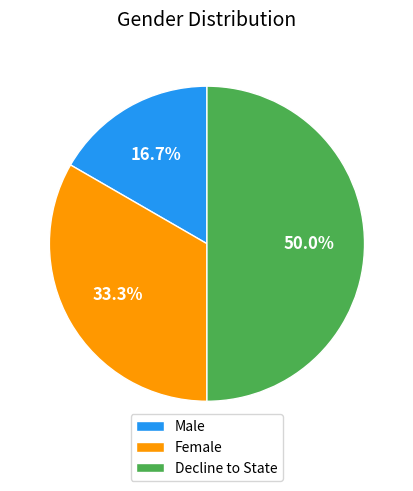

Rank the categories by value from highest to lowest.

Decline to State, Female, Male